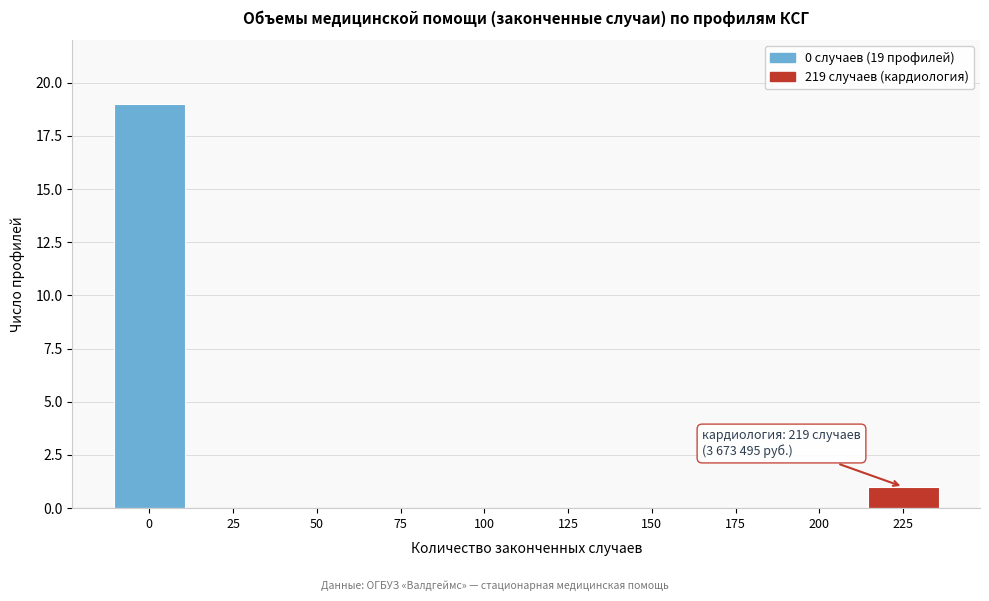

Reading left to right, transcribe all the data shown in this chart.

0=19	25=0	50=0	75=0	100=0	125=0	150=0	175=0	200=0	225=1